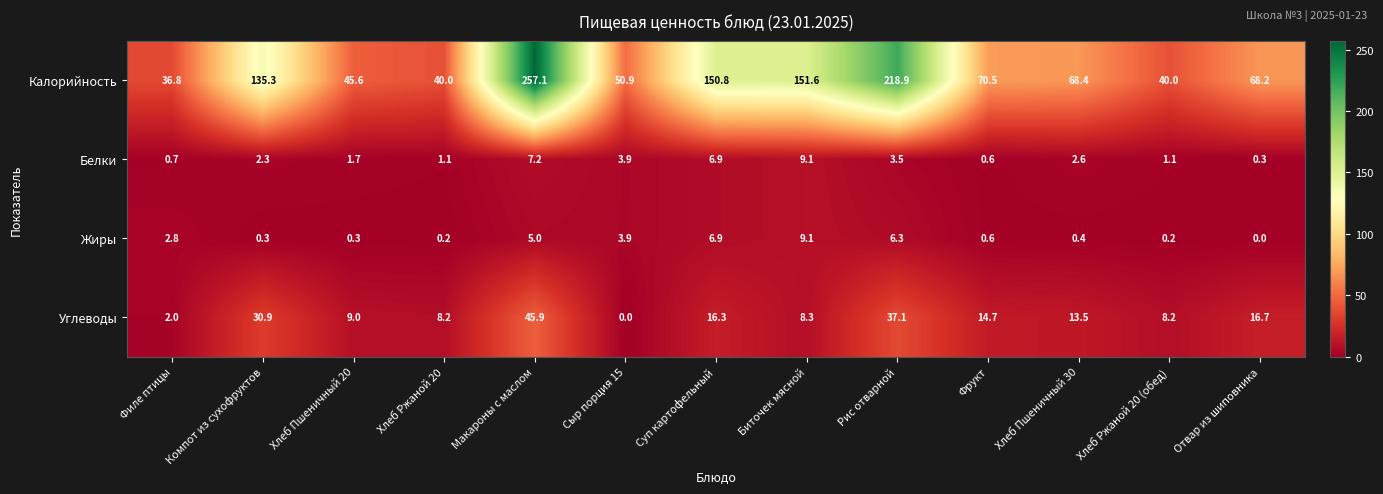

At how many categories does at least one series exceed 85?

5